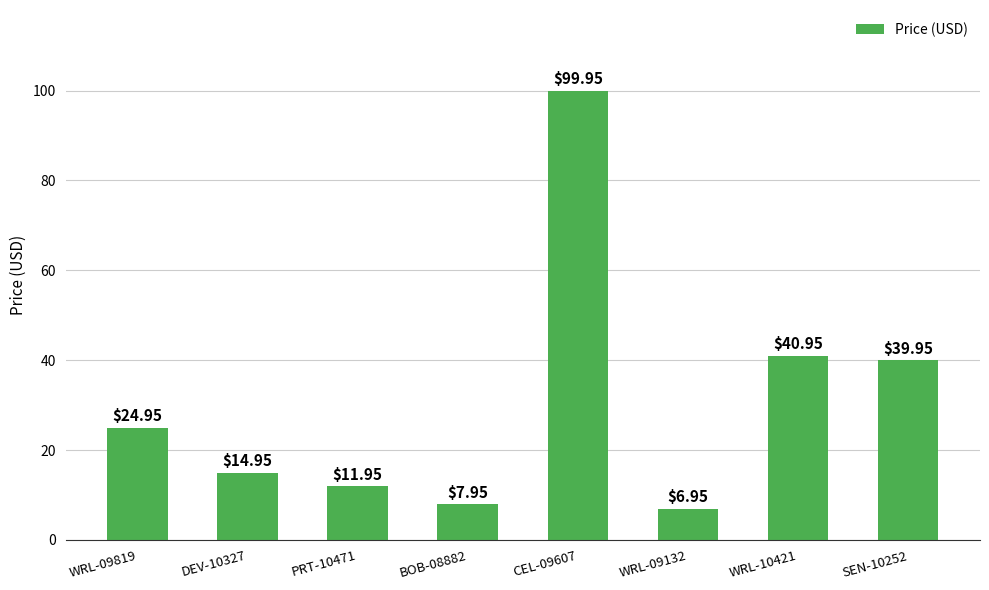

List the labels in order of value, largest first.

CEL-09607, WRL-10421, SEN-10252, WRL-09819, DEV-10327, PRT-10471, BOB-08882, WRL-09132